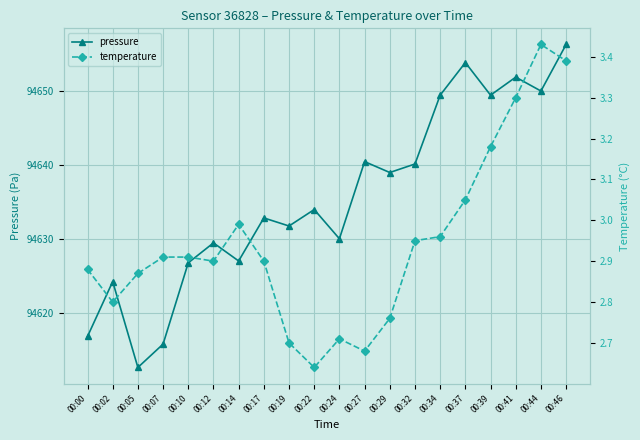

Is this an area chart (filled region under the line)?

No